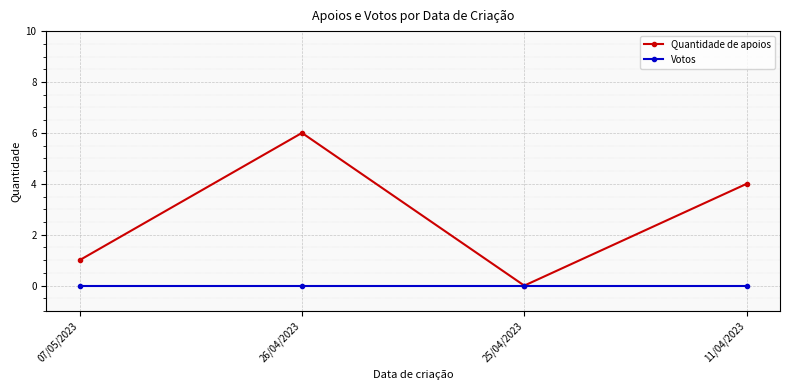

What is the difference between the highest and lowest values at 26/04/2023?

6